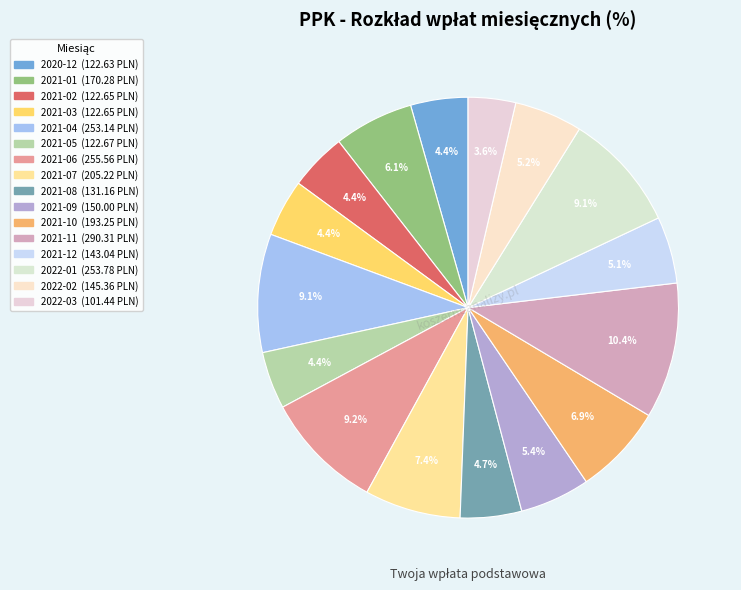

Does any single category account for the majority?

No